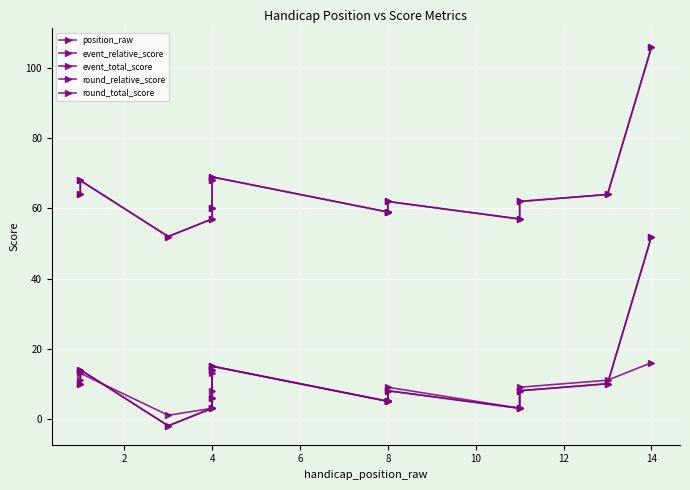

True or false: round_relative_score and event_total_score cross at least once.

False